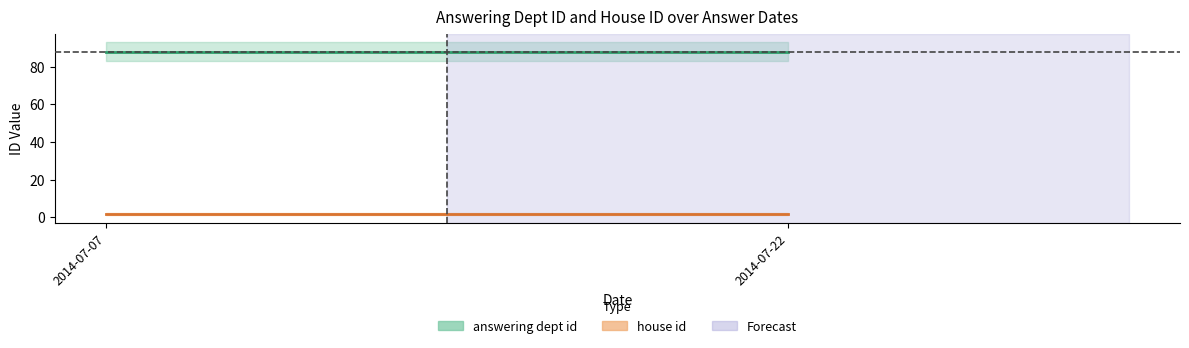

What is the value of the answering dept id point at the 1st from the left?

88